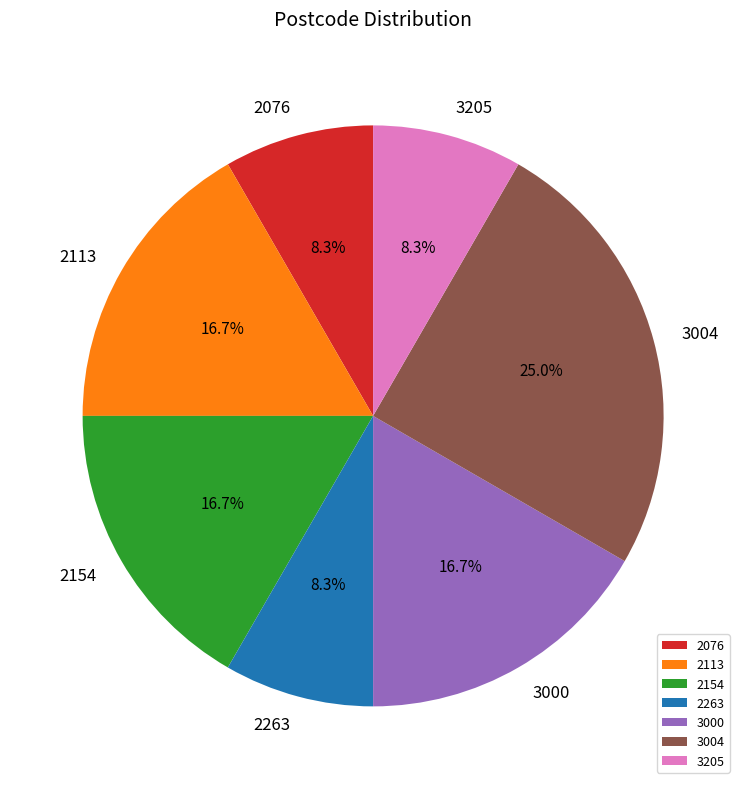

How many segments does this pie chart have?

7